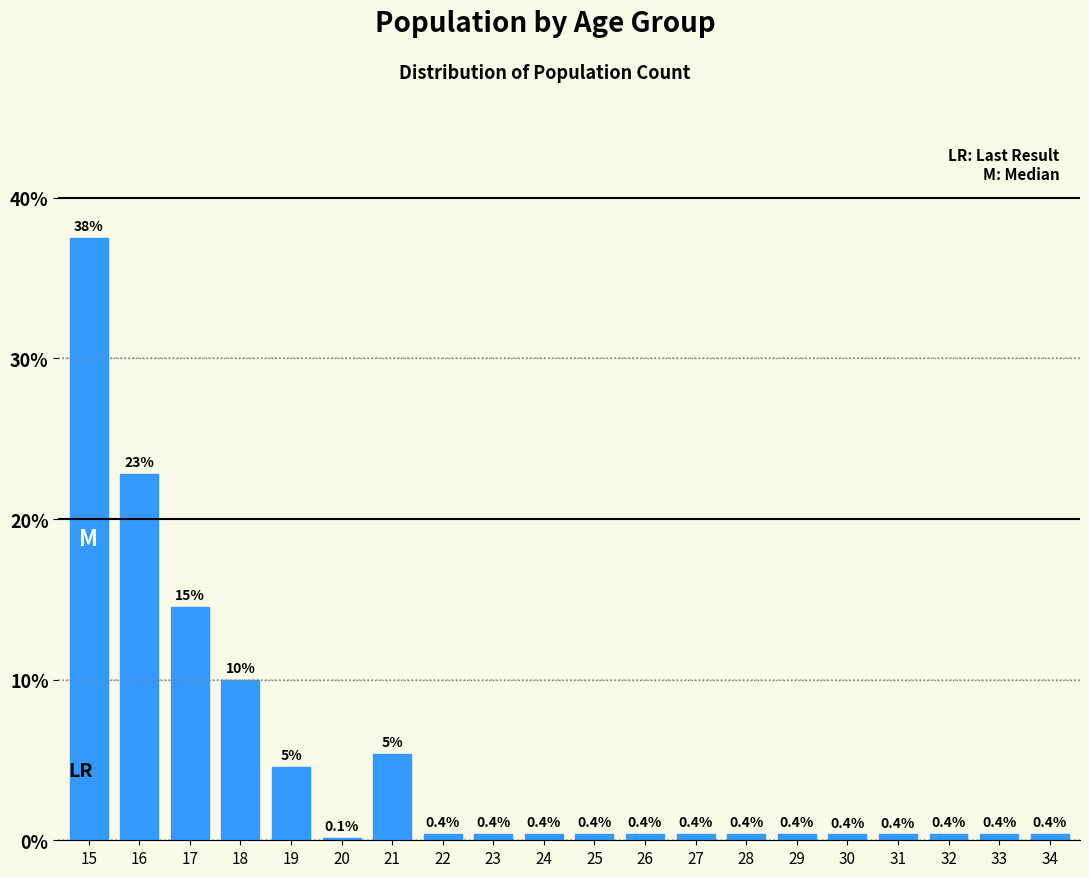

What is the value of the 17th bar from the left?

0.4